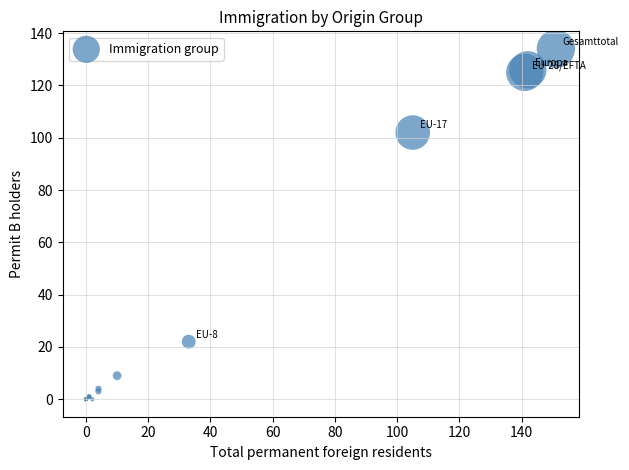

What Y value in the scatter plot is closest to 67?

102